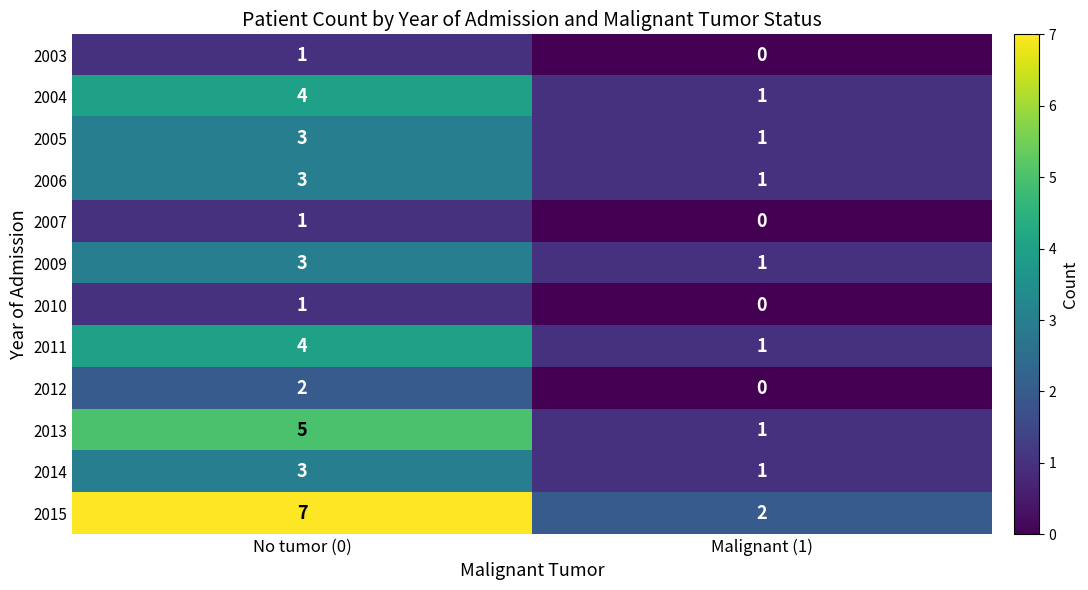

Reading left to right, what are all the values shown in this chart?

2003: No tumor (0)=1	Malignant (1)=0
2004: No tumor (0)=4	Malignant (1)=1
2005: No tumor (0)=3	Malignant (1)=1
2006: No tumor (0)=3	Malignant (1)=1
2007: No tumor (0)=1	Malignant (1)=0
2009: No tumor (0)=3	Malignant (1)=1
2010: No tumor (0)=1	Malignant (1)=0
2011: No tumor (0)=4	Malignant (1)=1
2012: No tumor (0)=2	Malignant (1)=0
2013: No tumor (0)=5	Malignant (1)=1
2014: No tumor (0)=3	Malignant (1)=1
2015: No tumor (0)=7	Malignant (1)=2